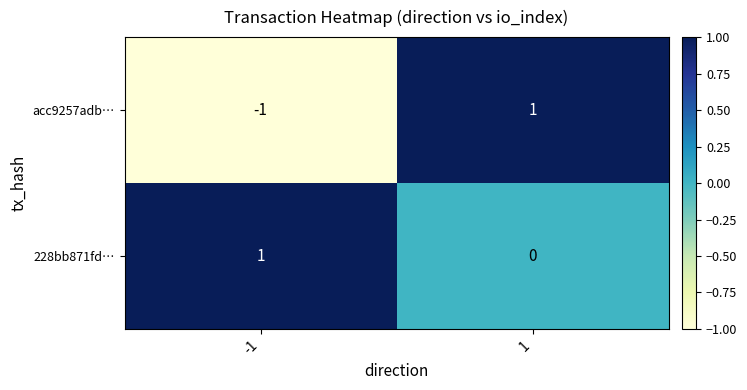

Rank the series at 1 from lowest to highest value.

228bb871fd…, acc9257adb…